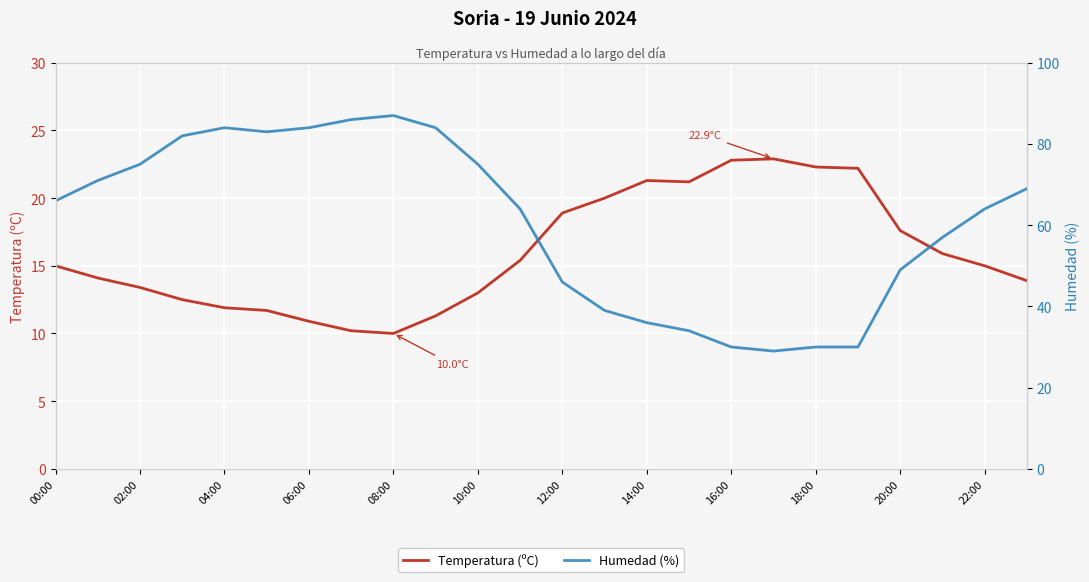

What are all the series names shown in the legend?

Temperatura (ºC), Humedad (%)